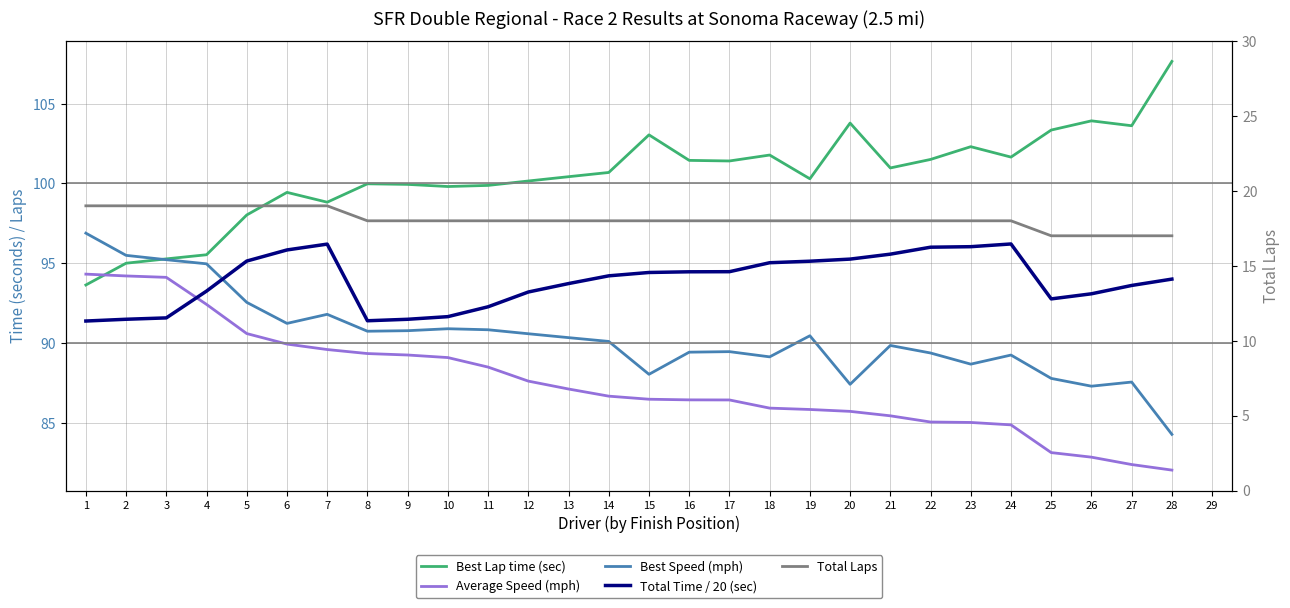

What are all the series names shown in the legend?

Best Lap time (sec), Average Speed (mph), Best Speed (mph), Total Time / 20 (sec), Total Laps